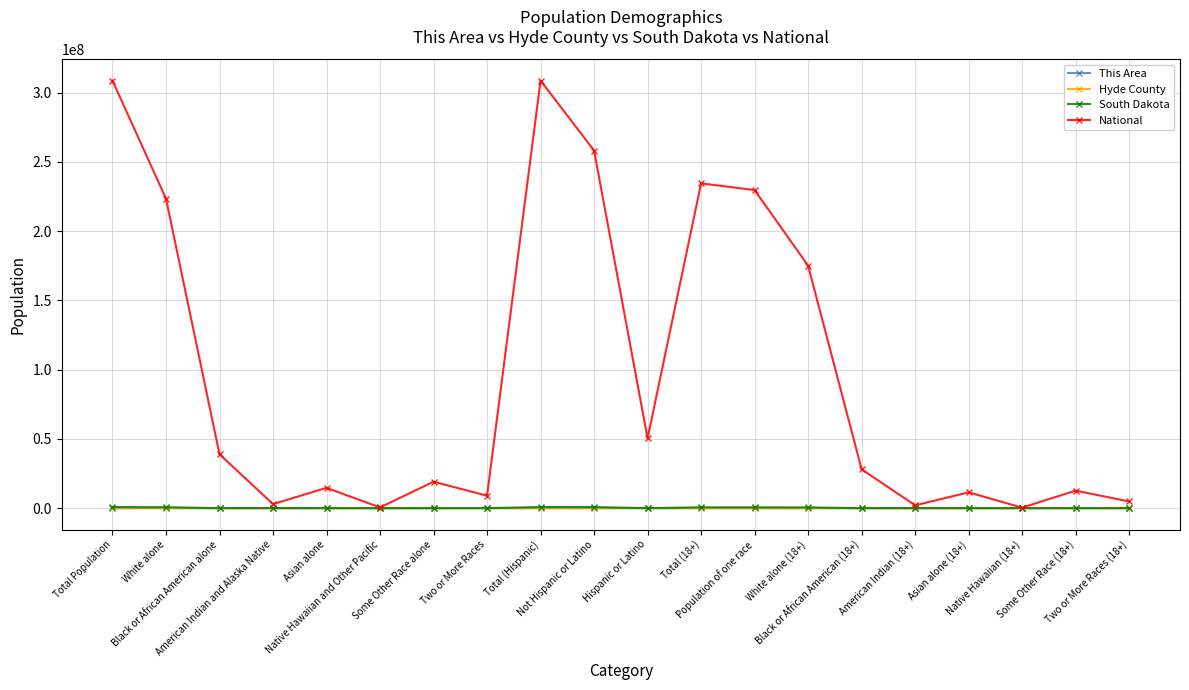

How many lines are shown in the chart?

4